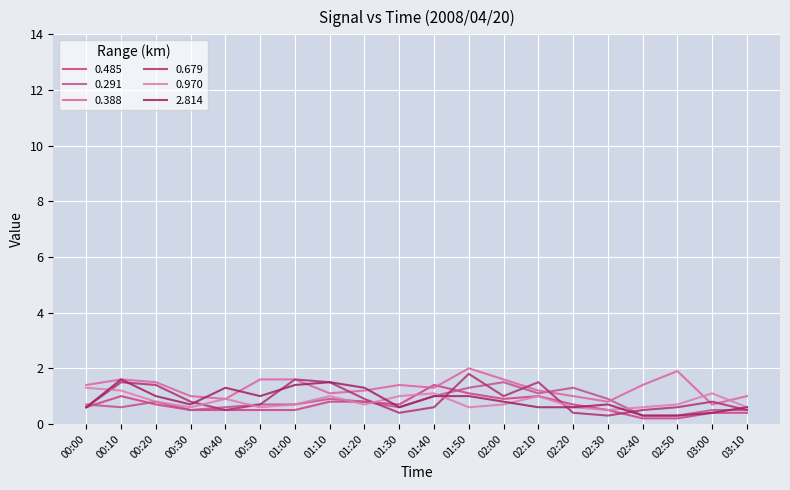

Rank the series by their maximum value, from highest to lowest.

0.388, 0.679, 2.814, 0.291, 0.485, 0.970